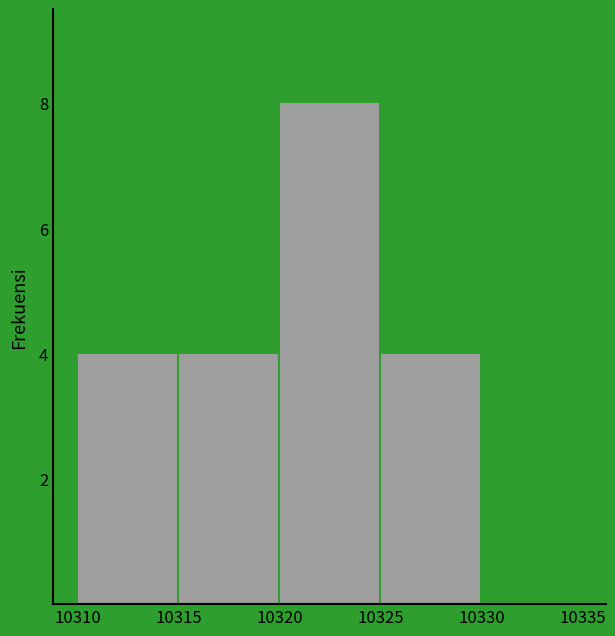

Reading left to right, transcribe all the data shown in this chart.

10310=4	10315=4	10320=8	10325=4	10330=0